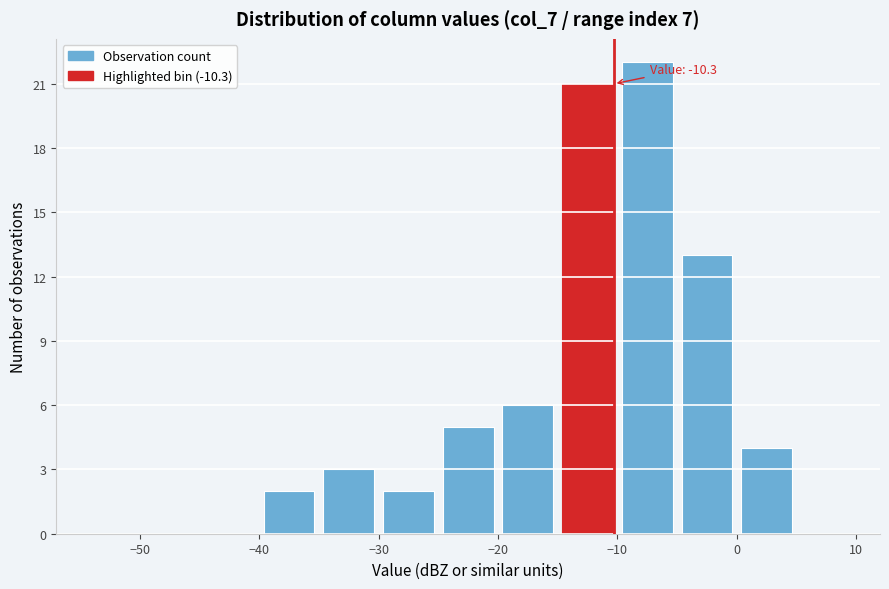

Over which range of the x-axis is the bar tallest?

-10 to -5